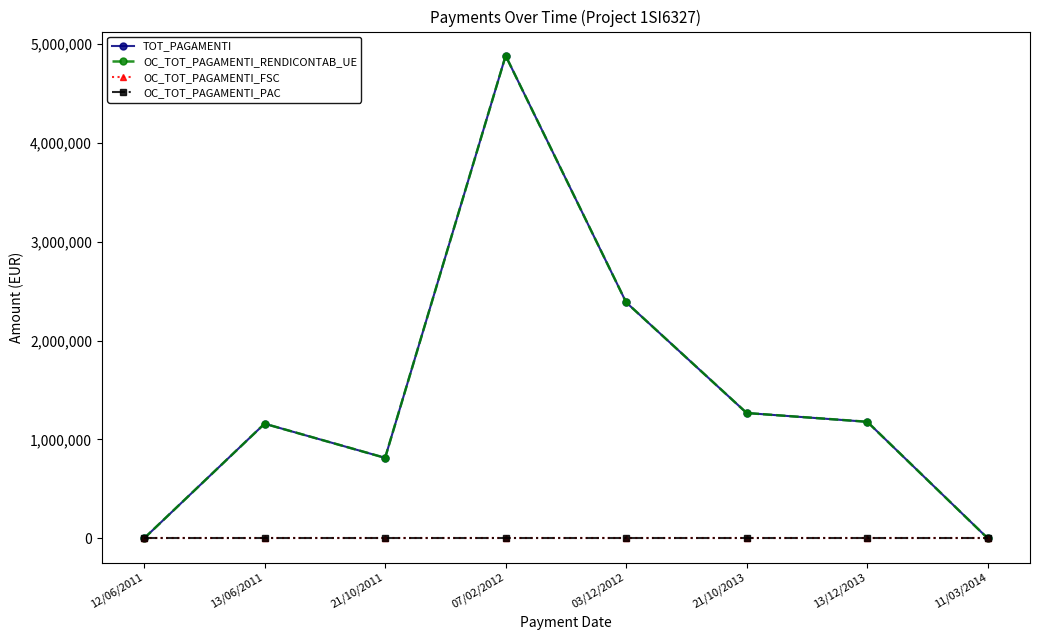

Where is the first local minimum for OC_TOT_PAGAMENTI_RENDICONTAB_UE?

21/10/2011